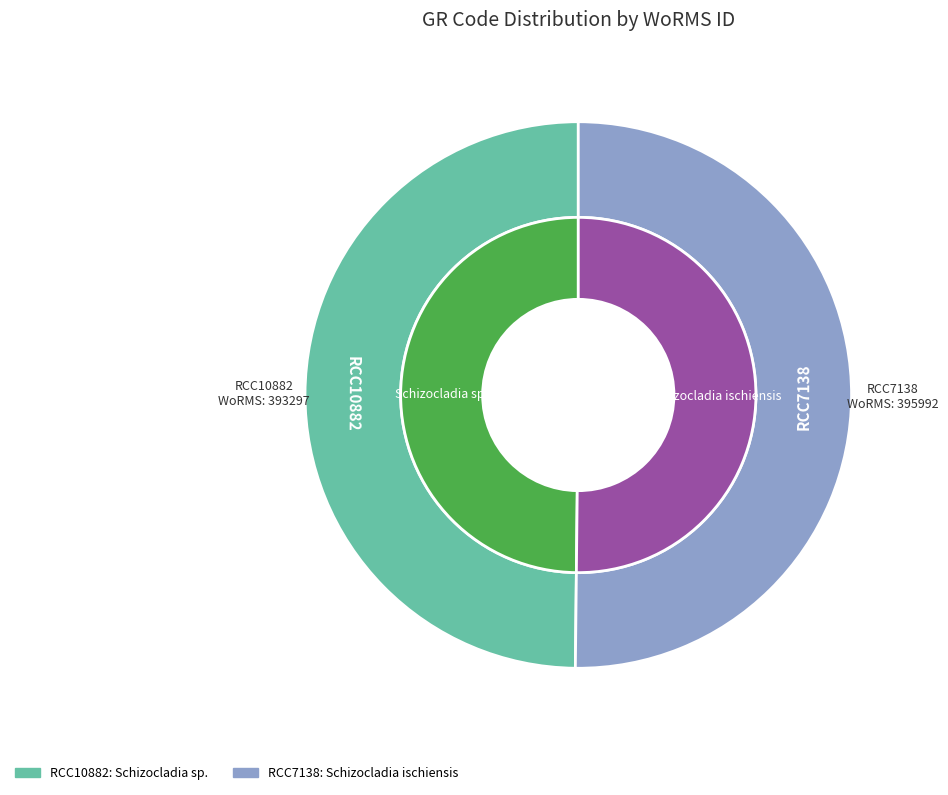

To the nearest percent, what percentage of the pie is RCC7138?

50%